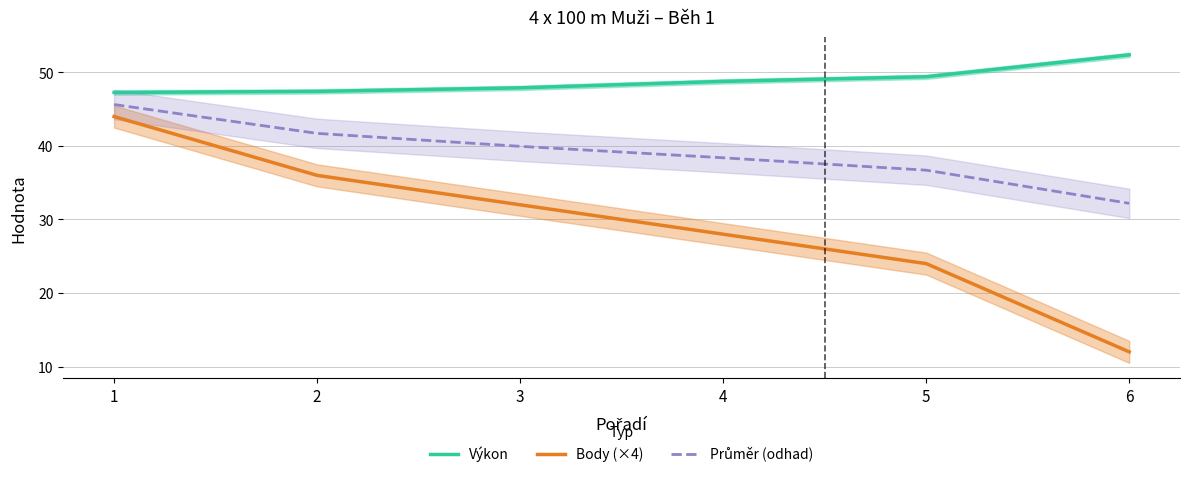

How many lines are shown in the chart?

3